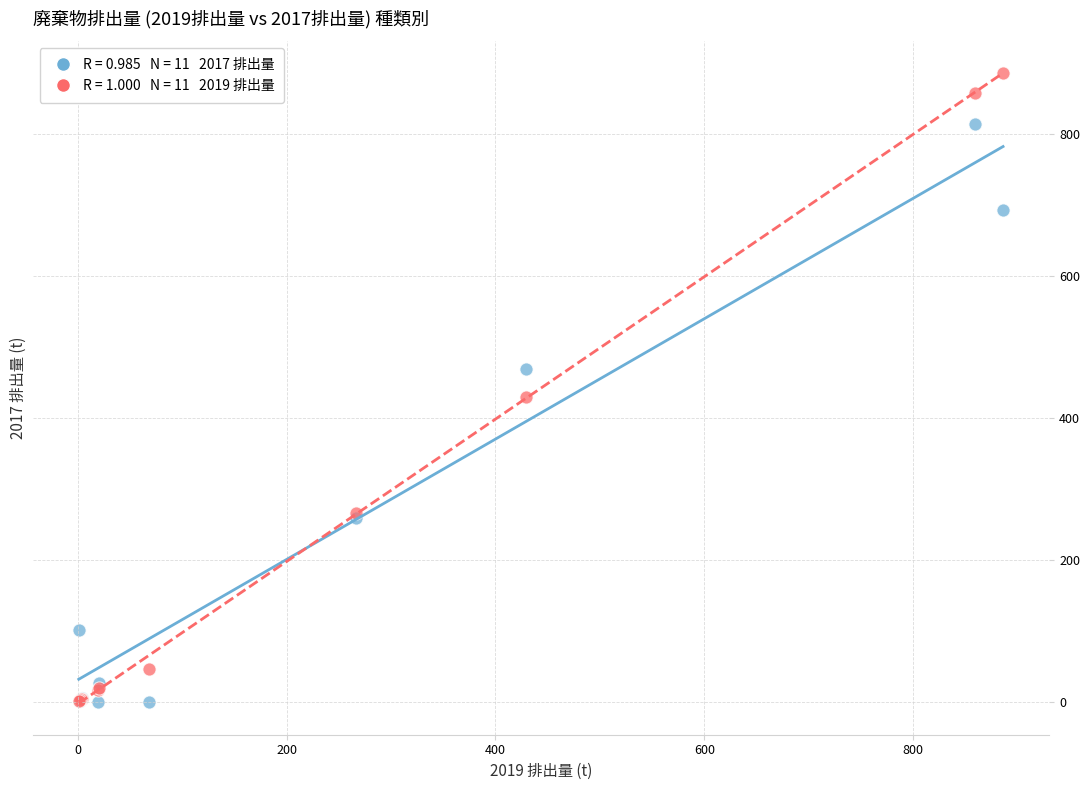

Across all series, what Y value is closest to 443?

429.0